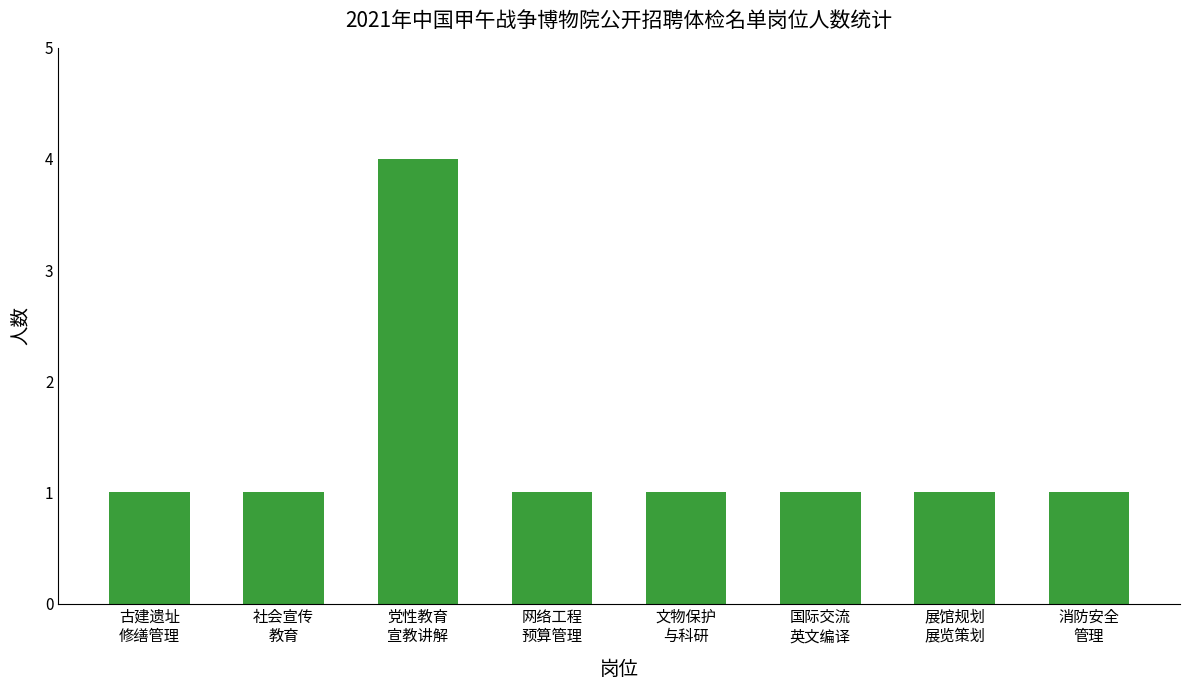

What position from the left is 文物保护
与科研?

5